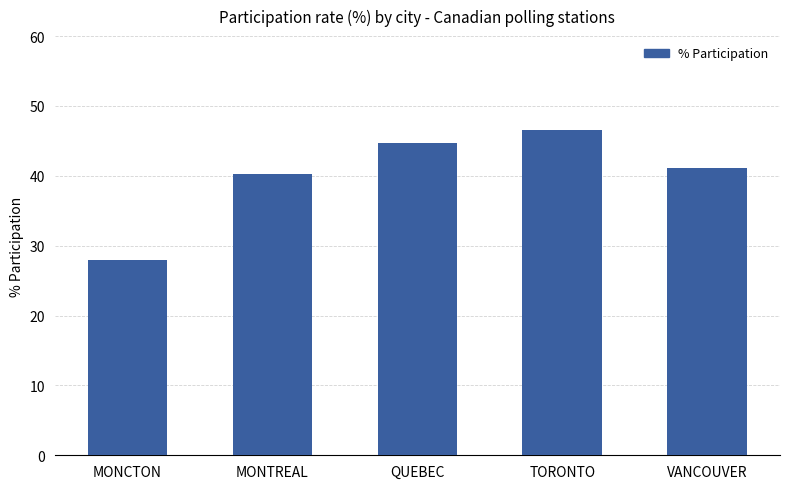

The chart shows a value of 40.2 at MONTREAL. True or false?

True